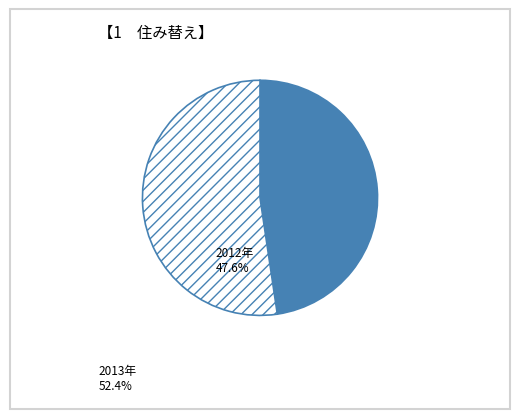

Does any single category account for the majority?

Yes